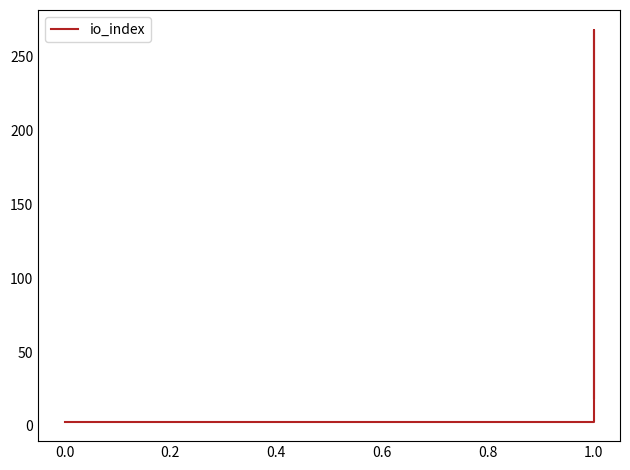

What is the average value?

73